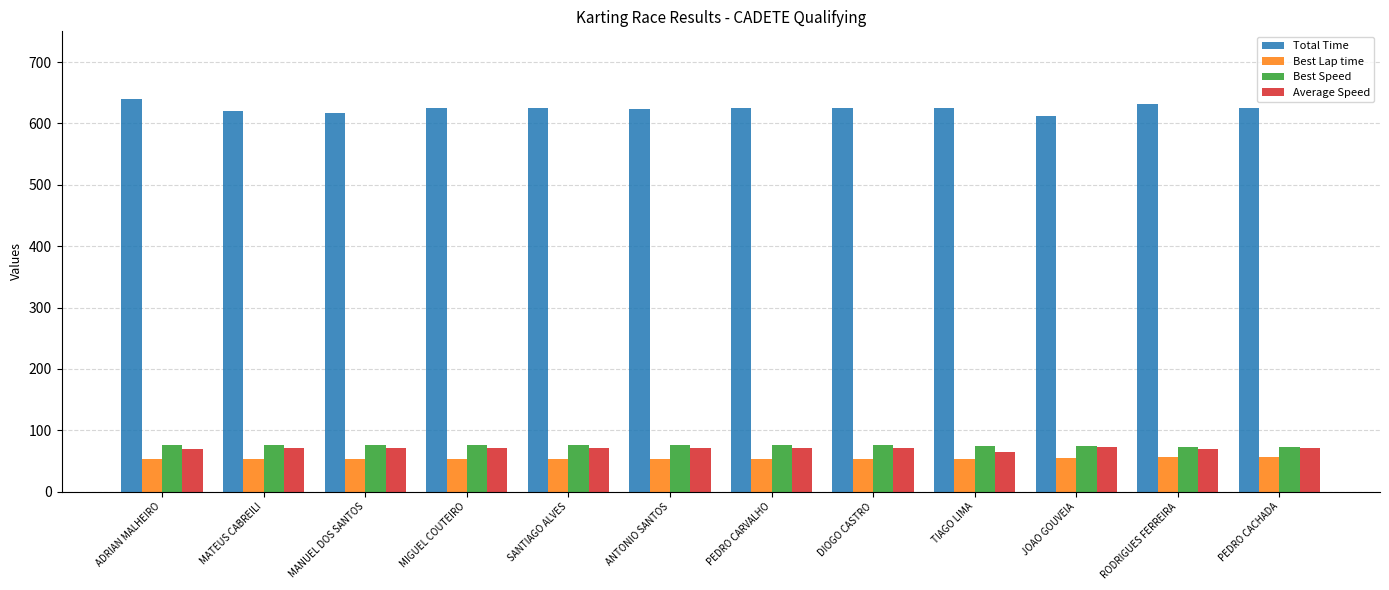

What is the difference between the highest and lowest values at SANTIAGO ALVES?

572.1